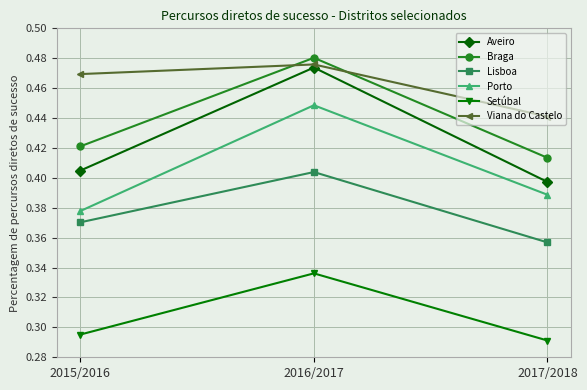

Rank the series at 2017/2018 from highest to lowest value.

Viana do Castelo, Braga, Aveiro, Porto, Lisboa, Setúbal